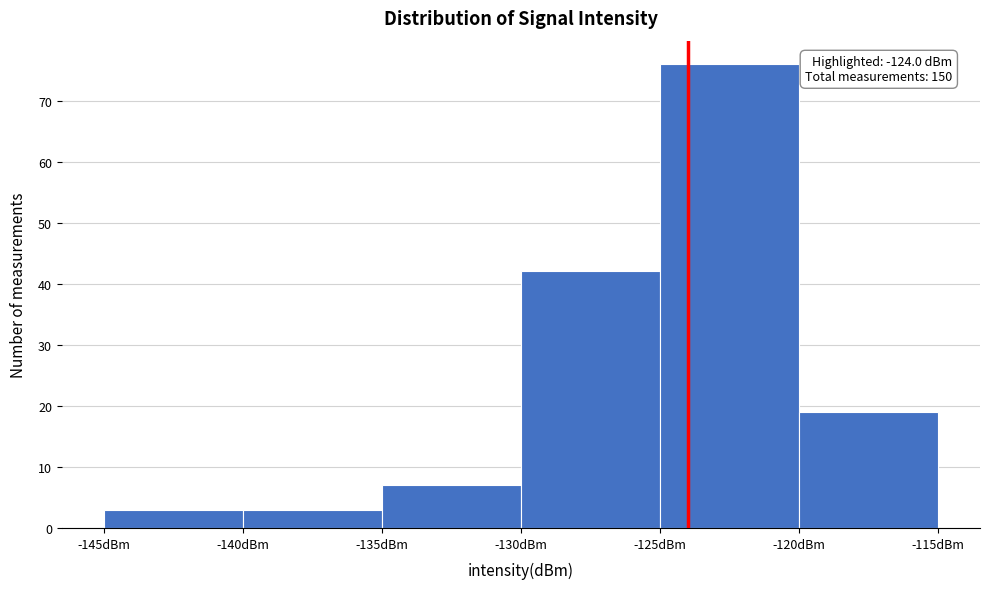

Which range on the x-axis has the tallest bar?

-125 to -120